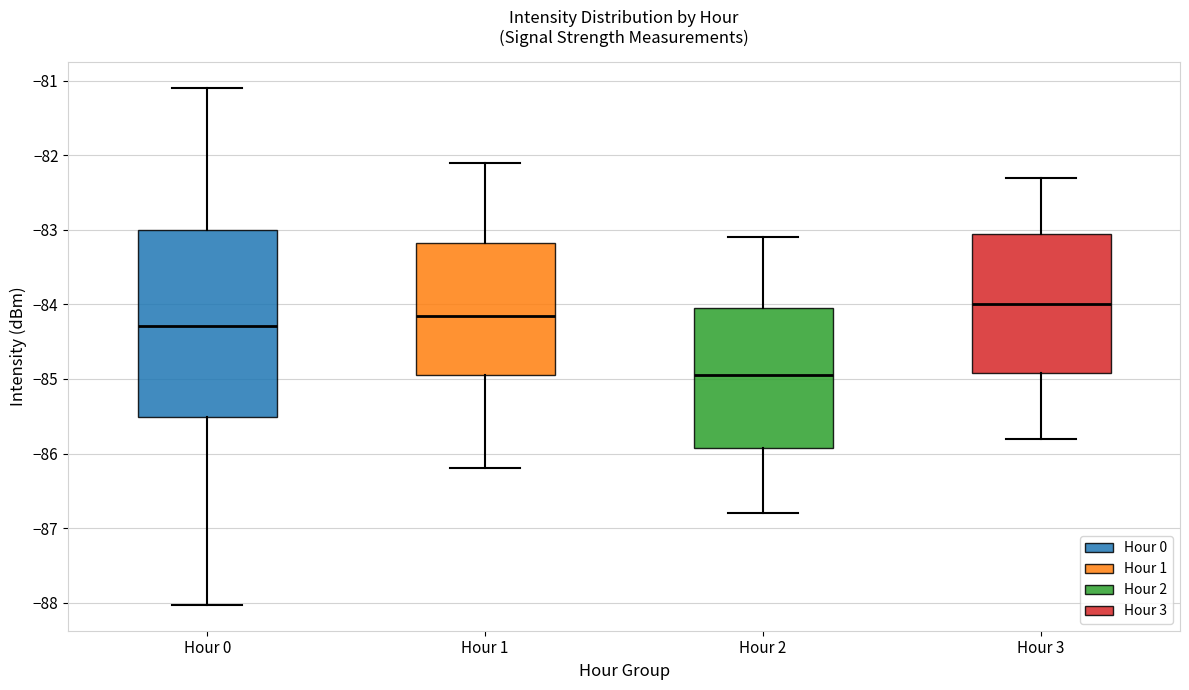

Comparing the boxes themselves (not the whiskers), which one is the tallest?

Hour 0